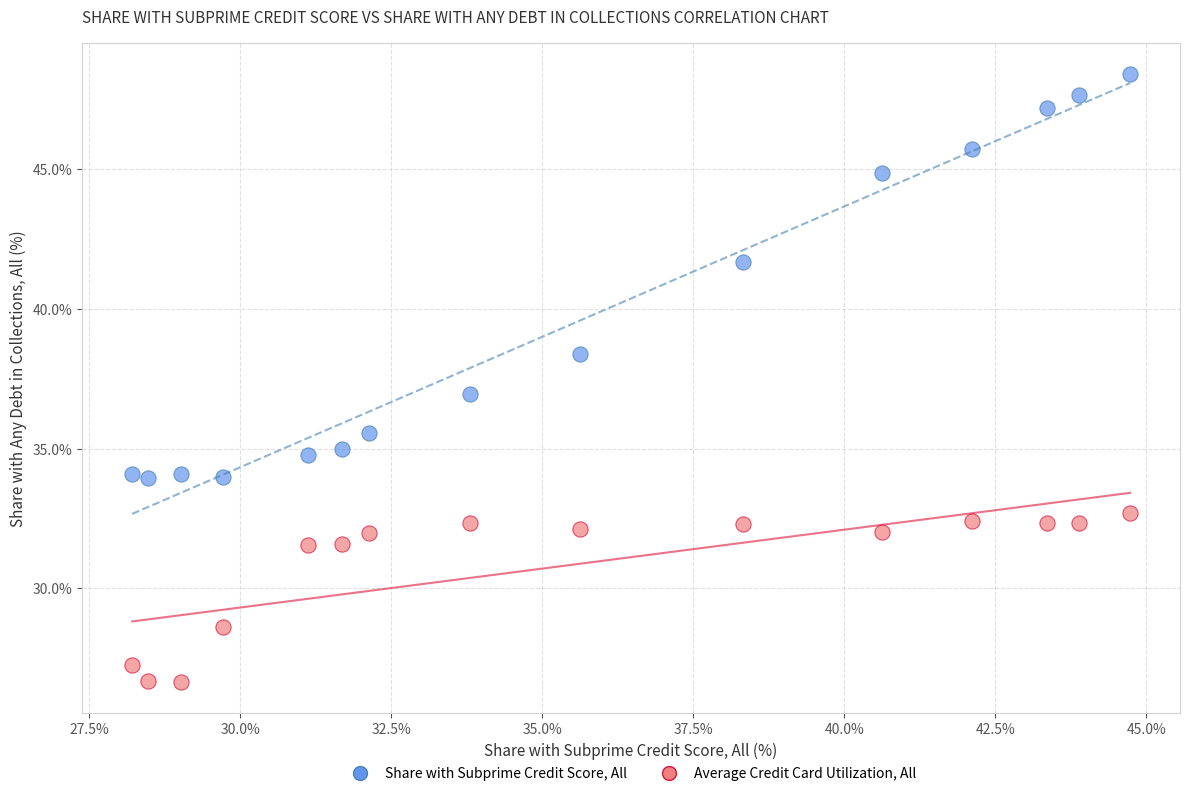

Across all data points, what is the range of X values (max minus min)?

16.5